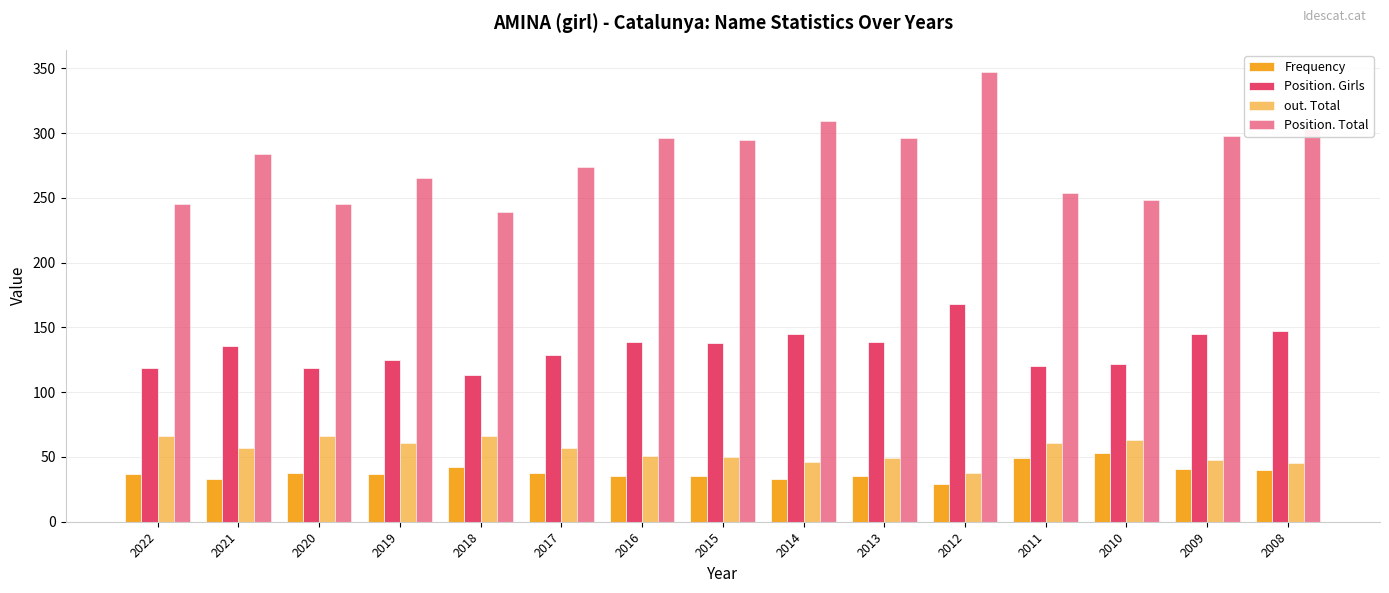

How many bars are there in each group?

4